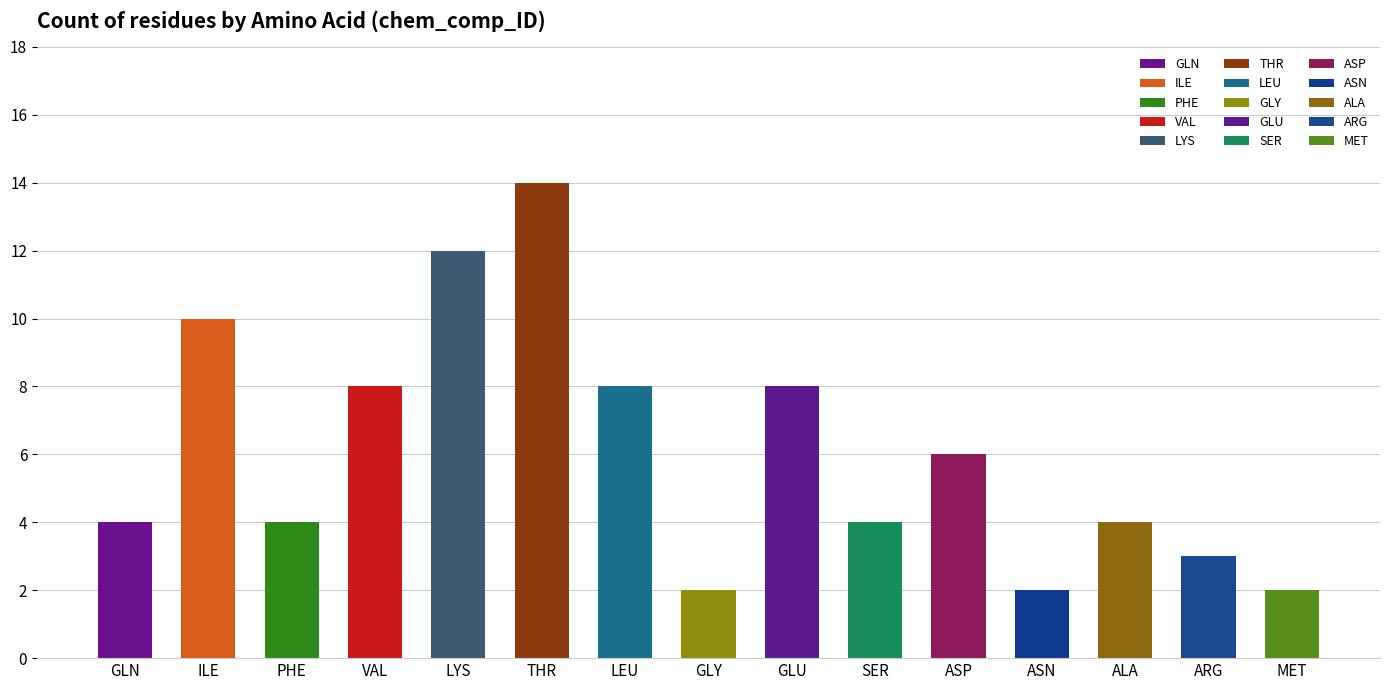

At which category does the chart reach its peak across all series?

THR